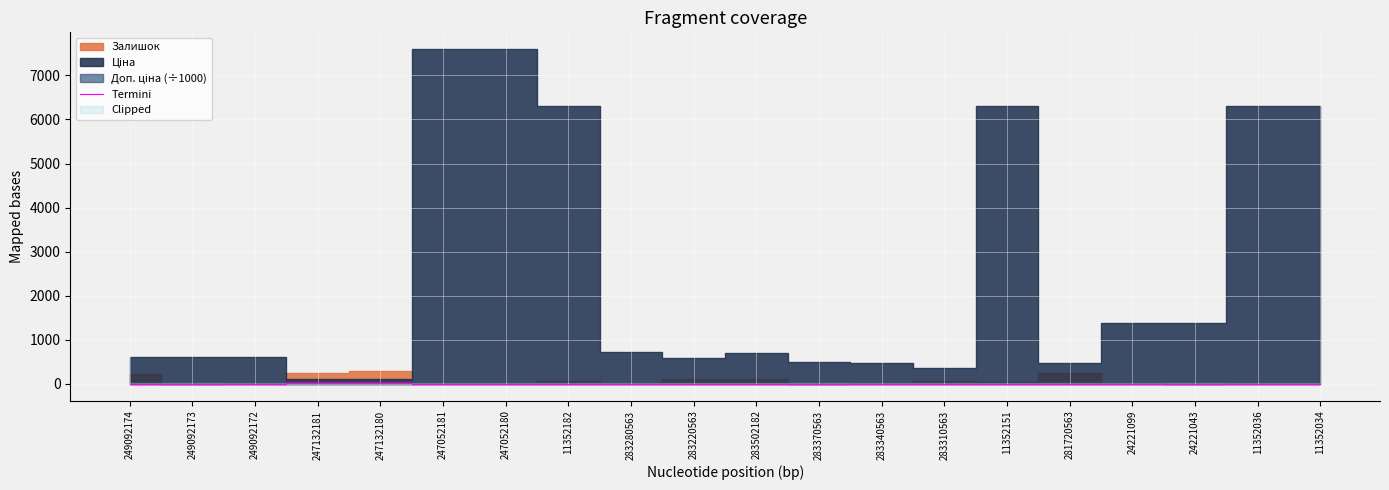

Which has a higher value, 249092174 or 281720563?

281720563